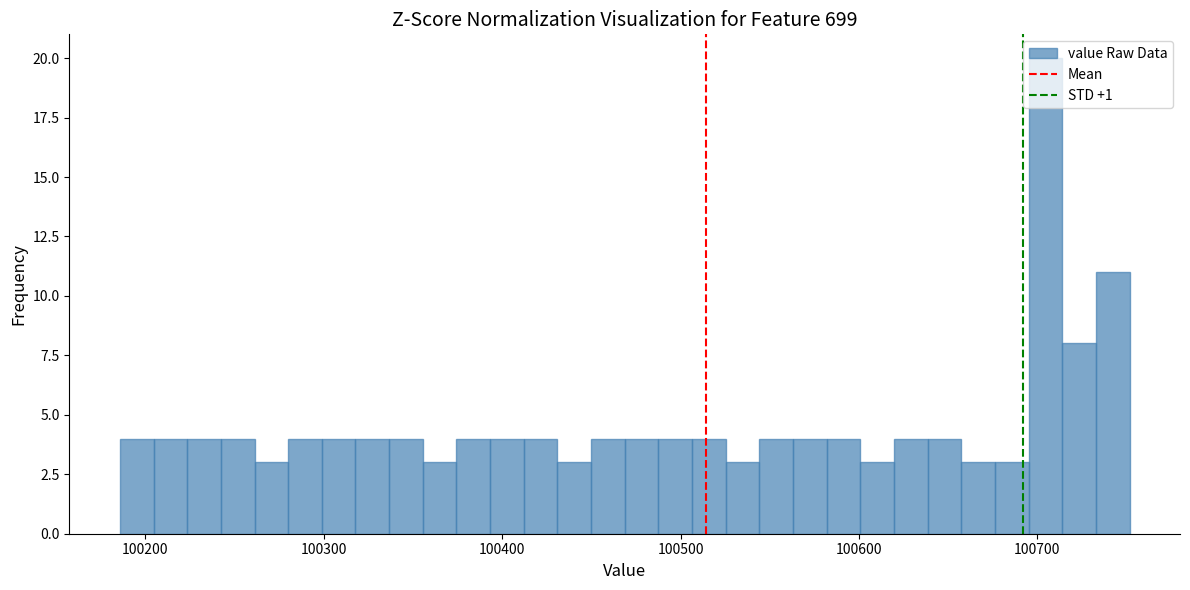

Read against the x-axis, roughly where is the centre of the tallest bar?

100700